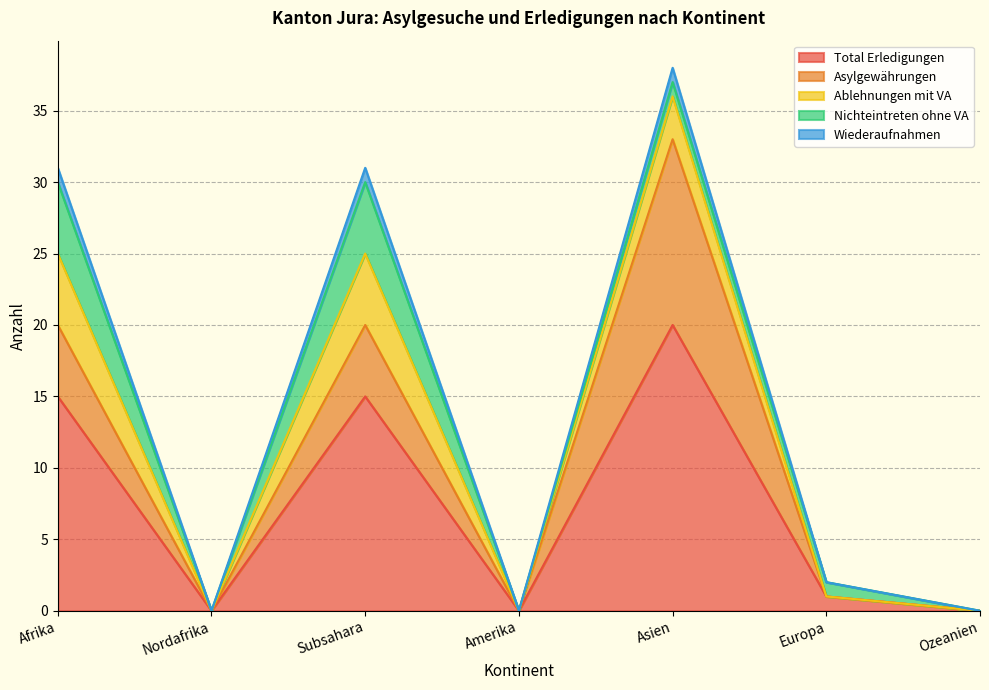

Reading left to right, extract all data points from this chart.

Total Erledigungen: Afrika=15	Nordafrika=0	Subsahara=15	Amerika=0	Asien=20	Europa=1	Ozeanien=0
Asylgewährungen: Afrika=5	Nordafrika=0	Subsahara=5	Amerika=0	Asien=13	Europa=0	Ozeanien=0
Ablehnungen mit VA: Afrika=5	Nordafrika=0	Subsahara=5	Amerika=0	Asien=3	Europa=0	Ozeanien=0
Nichteintreten ohne VA: Afrika=5	Nordafrika=0	Subsahara=5	Amerika=0	Asien=1	Europa=1	Ozeanien=0
Wiederaufnahmen: Afrika=1	Nordafrika=0	Subsahara=1	Amerika=0	Asien=1	Europa=0	Ozeanien=0